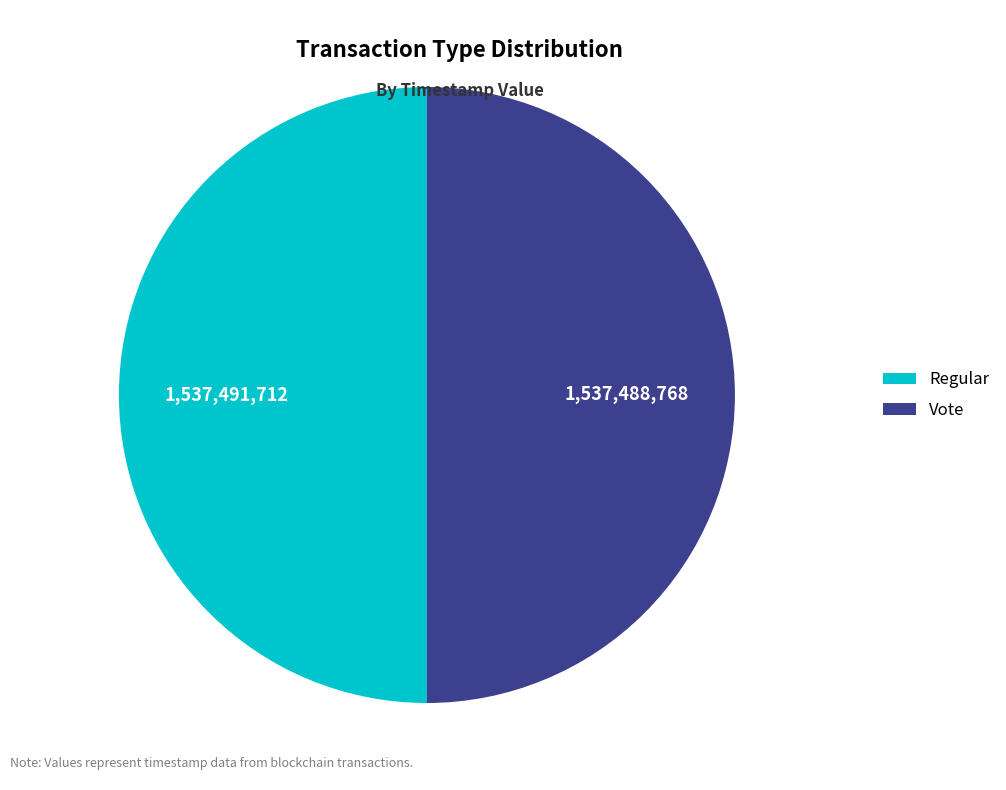

What is the ratio of the value at Regular to the value at Vote?

1.0